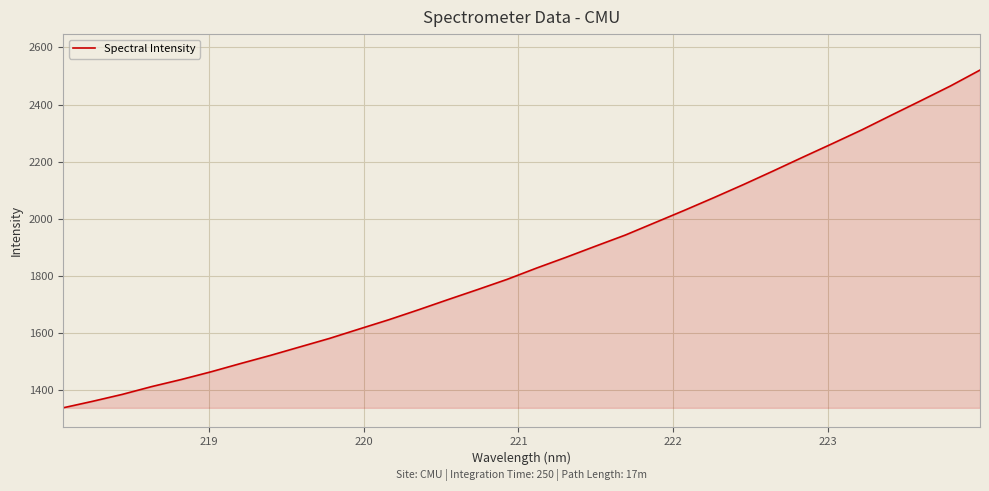

What is the minimum value shown in the chart?

1337.7